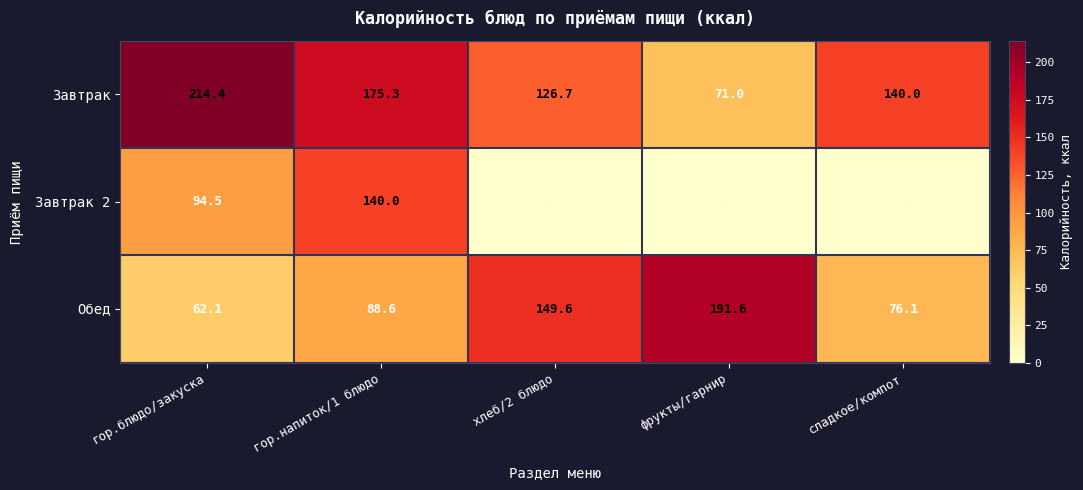

At which category is the sum across all series the highest?

гор.напиток/1 блюдо